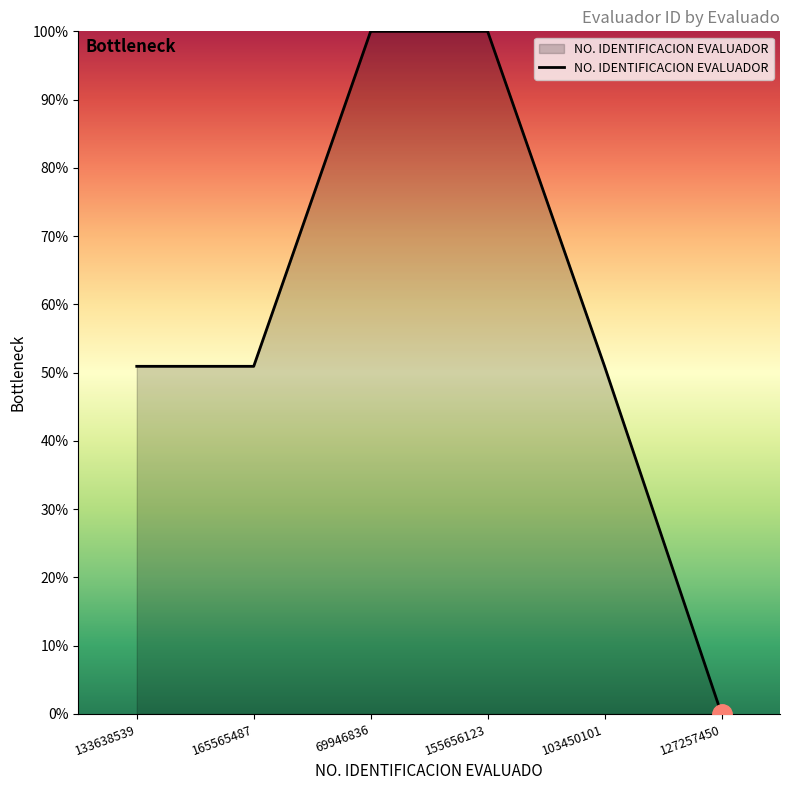

At which category does the chart reach its minimum across all series?

127257450